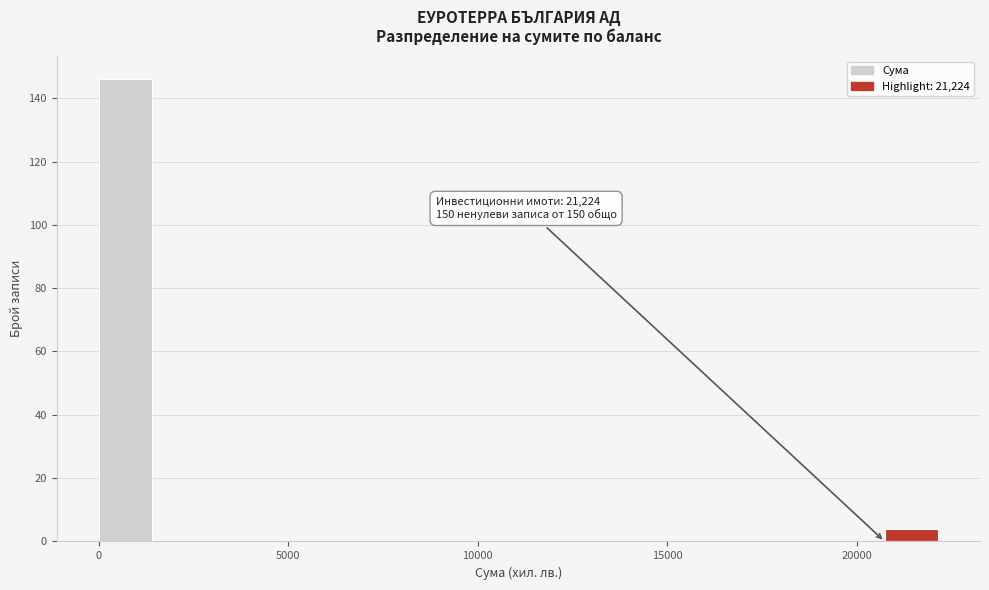

Around what value on the x-axis is the tallest bar? Give the approximate position of its centre, as read against the axis.

500